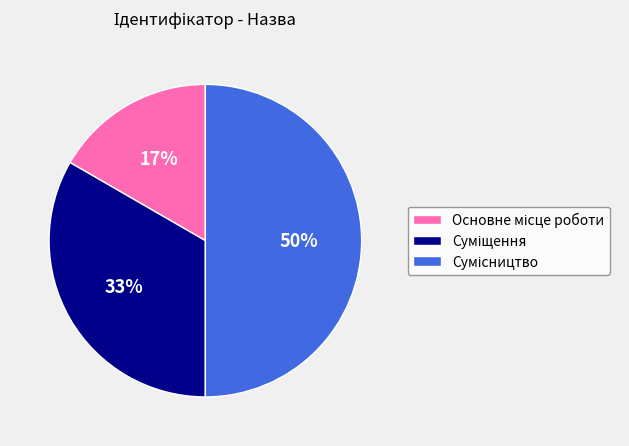

To the nearest percent, what is the average slice percentage?

33%